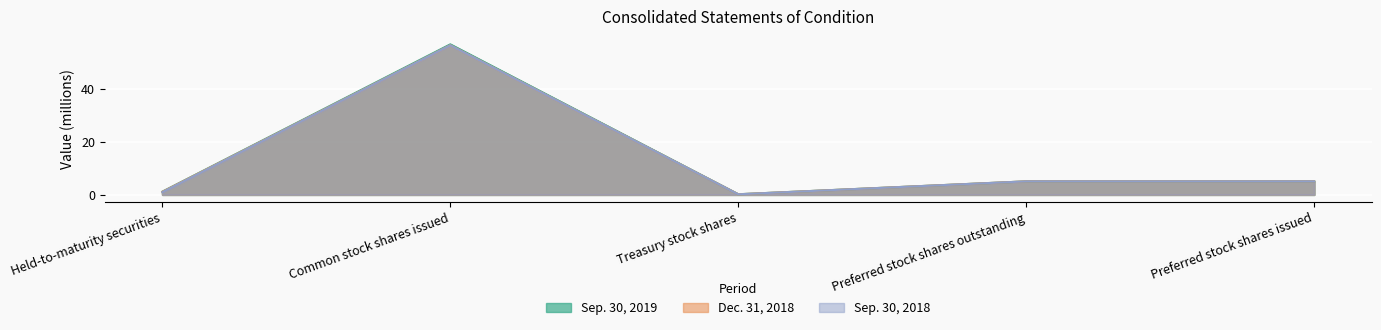

What is the difference between the highest and lowest values at Common stock shares issued?

0.3